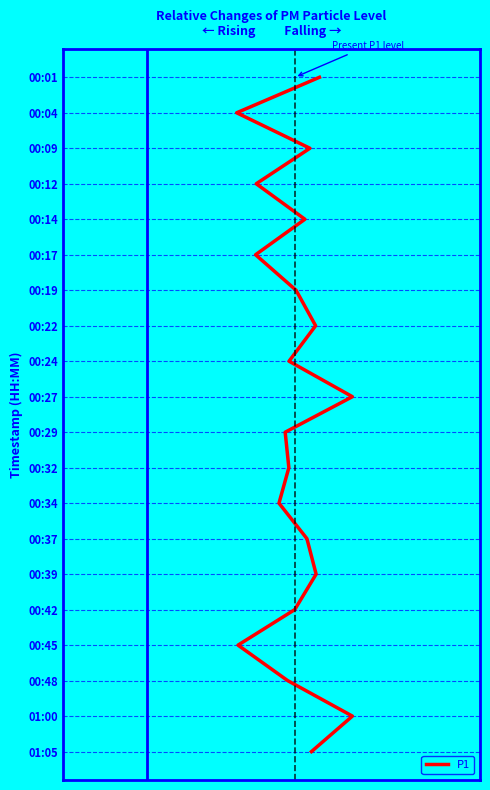

How many lines are shown in the chart?

1